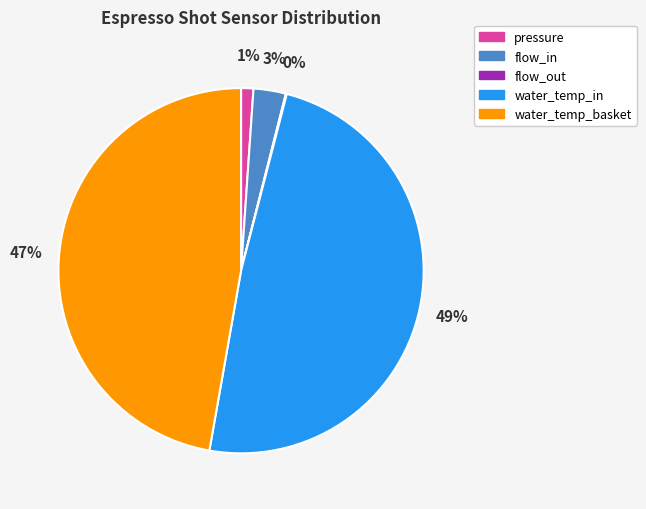

Which slice is the largest?

water_temp_in